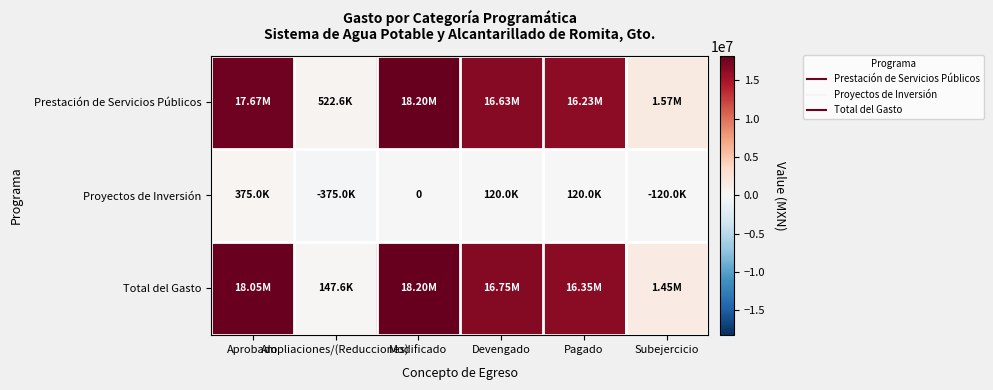

What is the smallest value displayed?

-375002.4